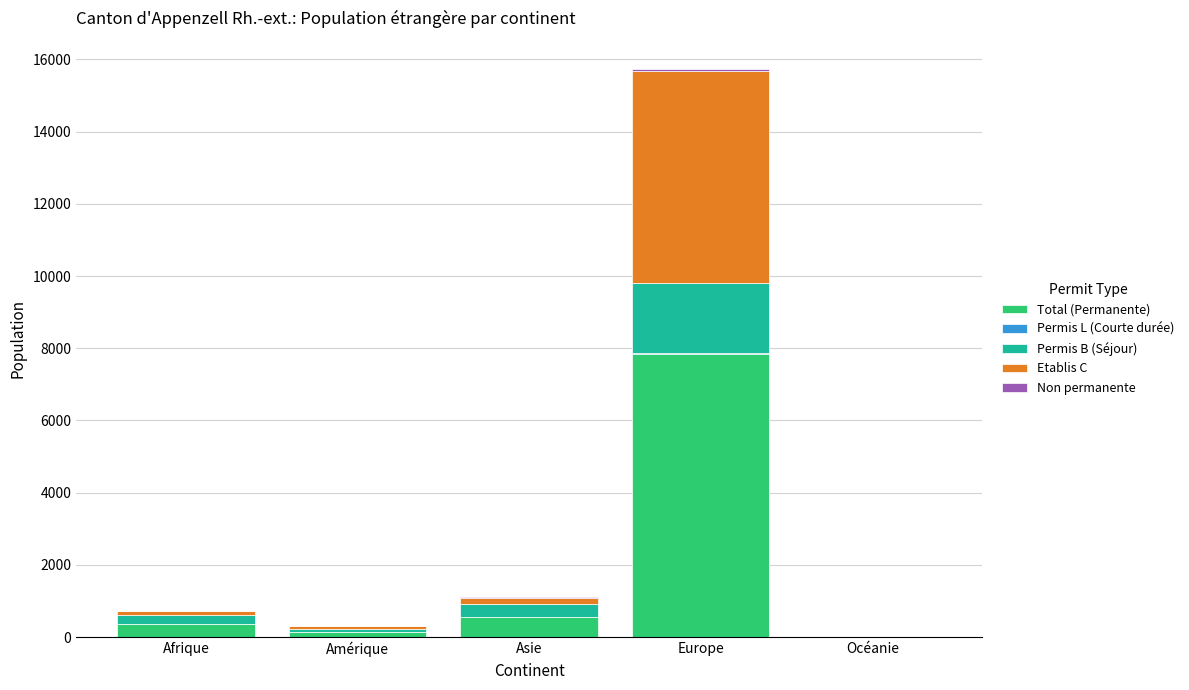

Which category has the highest value in the Total (Permanente) series?

Europe